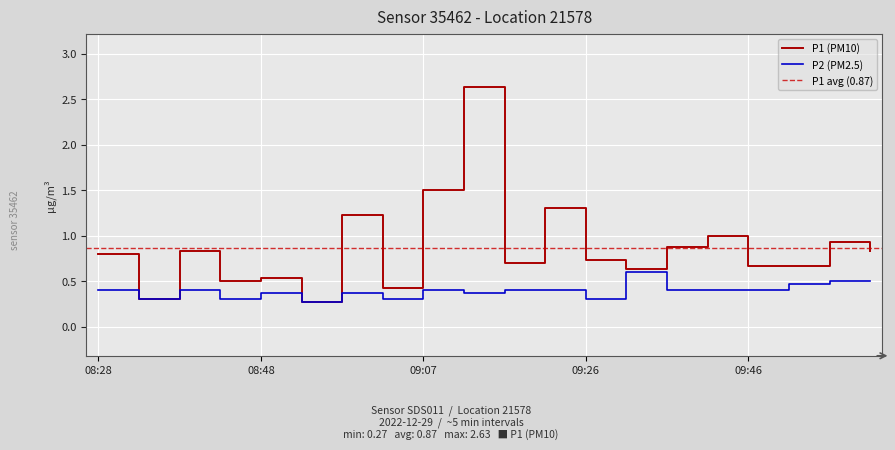

Reading left to right, transcribe all the data shown in this chart.

P1: 08:28=0.8	08:33=0.3	08:38=0.8	08:43=0.5	08:48=0.5	08:52=0.3	08:57=1.2	09:02=0.4	09:07=1.5	09:12=2.6	09:16=0.7	09:21=1.3	09:26=0.7	09:31=0.6	09:36=0.9	09:41=1.0	09:46=0.7	09:50=0.7	09:55=0.9	10:00=0.8
P2: 08:28=0.4	08:33=0.3	08:38=0.4	08:43=0.3	08:48=0.4	08:52=0.3	08:57=0.4	09:02=0.3	09:07=0.4	09:12=0.4	09:16=0.4	09:21=0.4	09:26=0.3	09:31=0.6	09:36=0.4	09:41=0.4	09:46=0.4	09:50=0.5	09:55=0.5	10:00=0.5